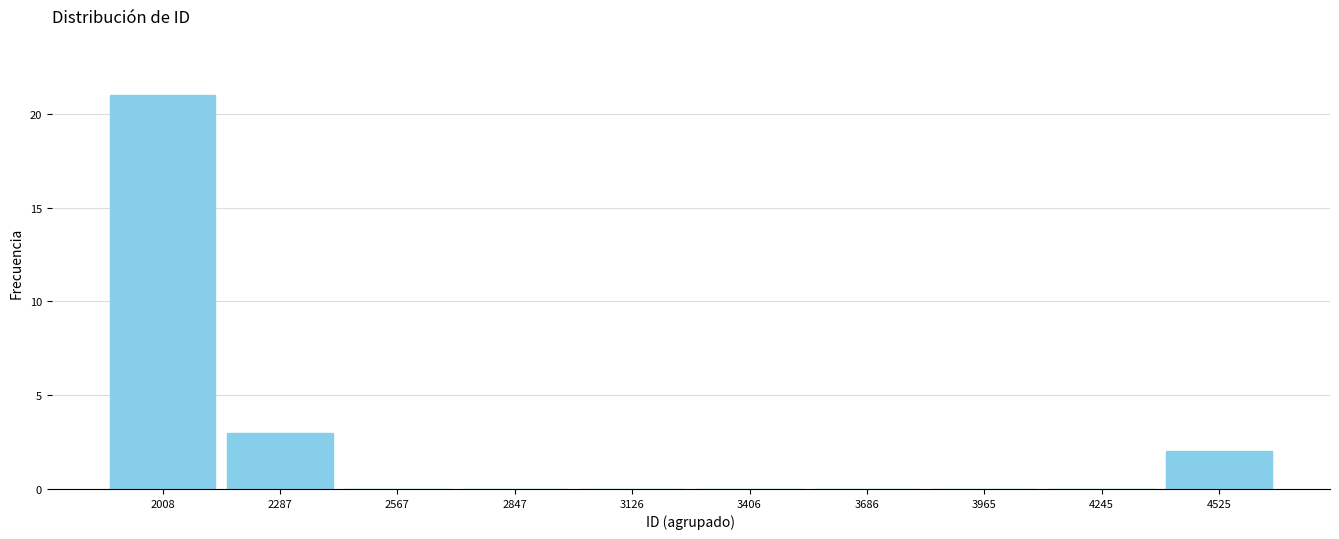

Reading left to right, extract all data points from this chart.

2008=21	2287=3	2567=0	2847=0	3126=0	3406=0	3686=0	3965=0	4245=0	4525=2